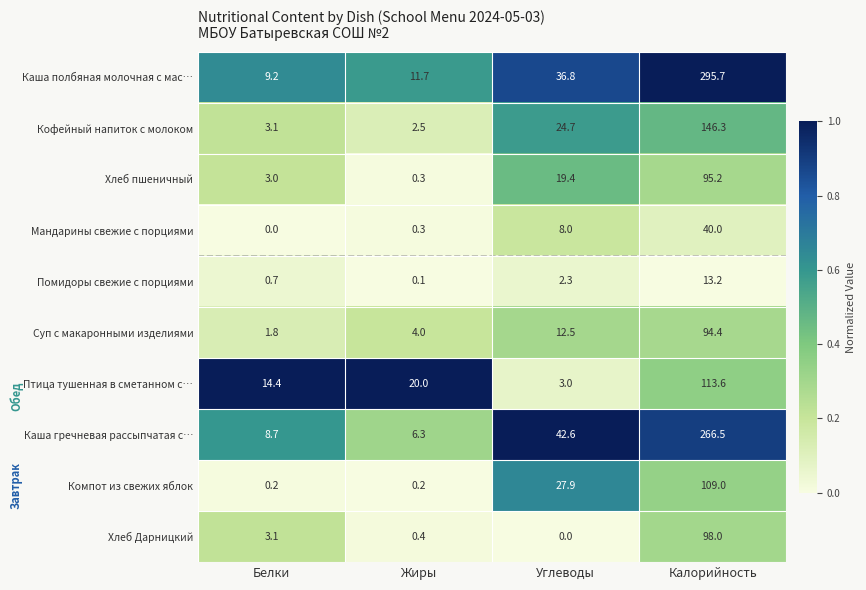

What is the difference between the highest and lowest values at Углеводы?

42.6